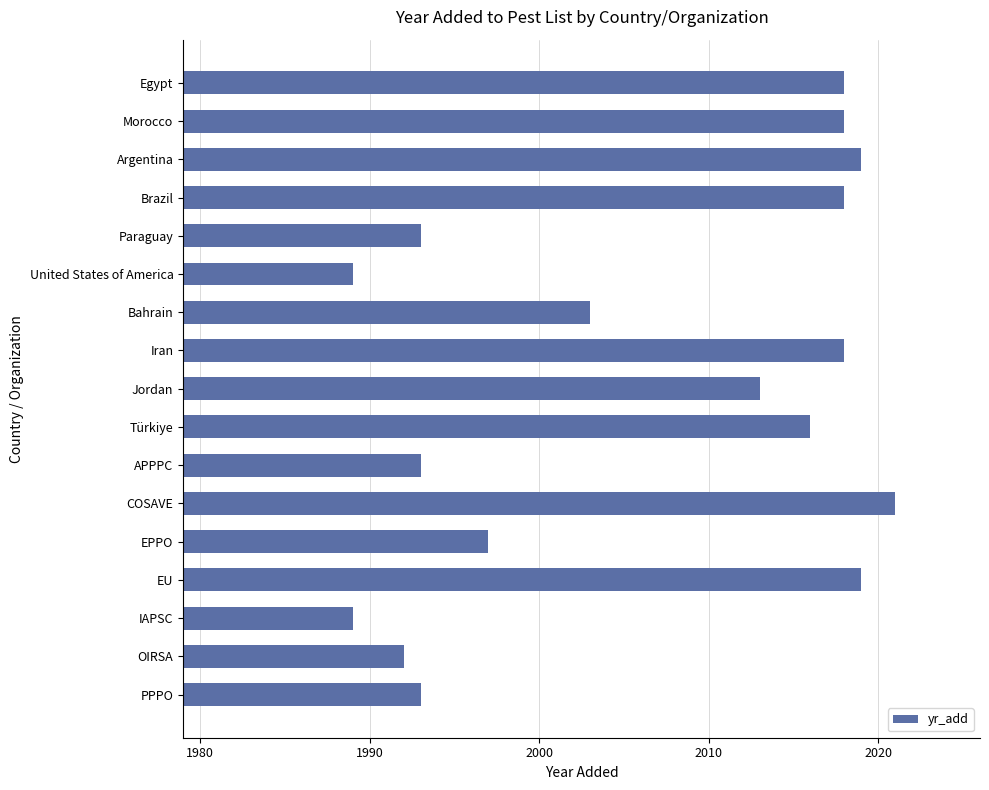

What is the change in value from EPPO to EU?

+22